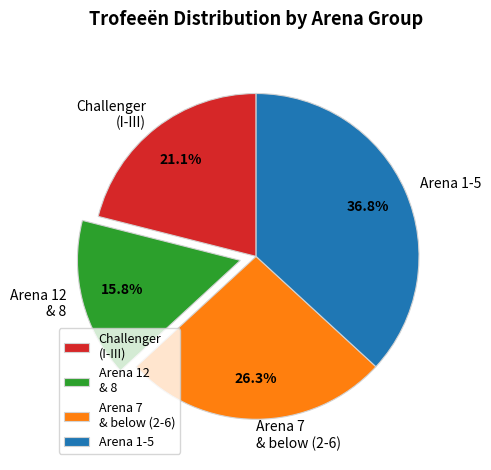

Count the number of slices in the pie.

4